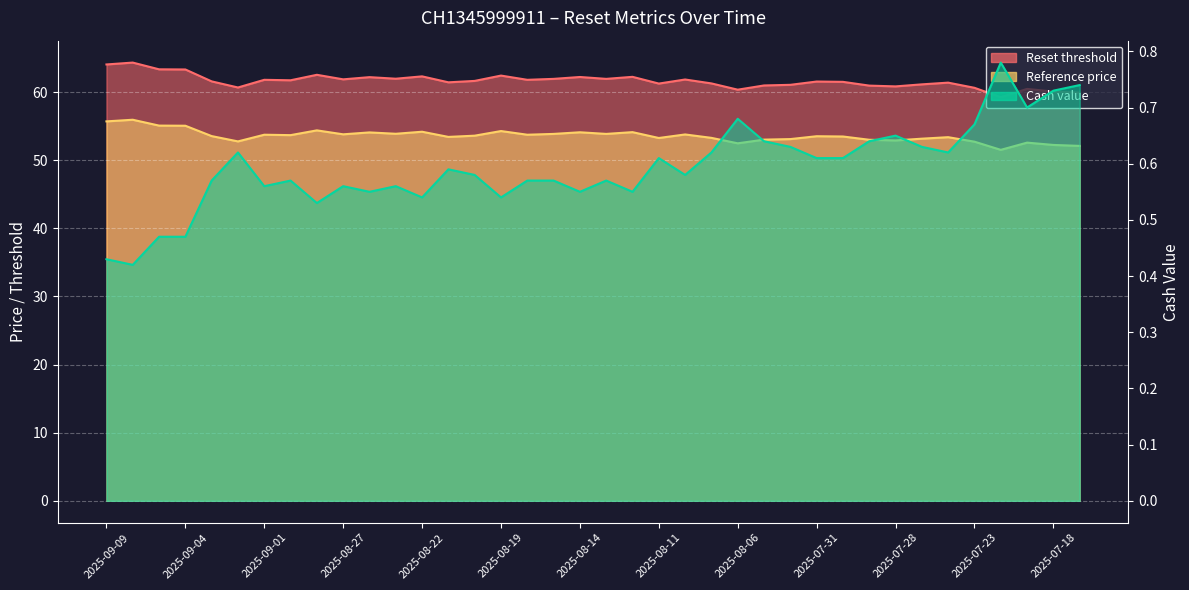

Which series changed the most between 2025-08-06 and 2025-08-05?

Reset threshold